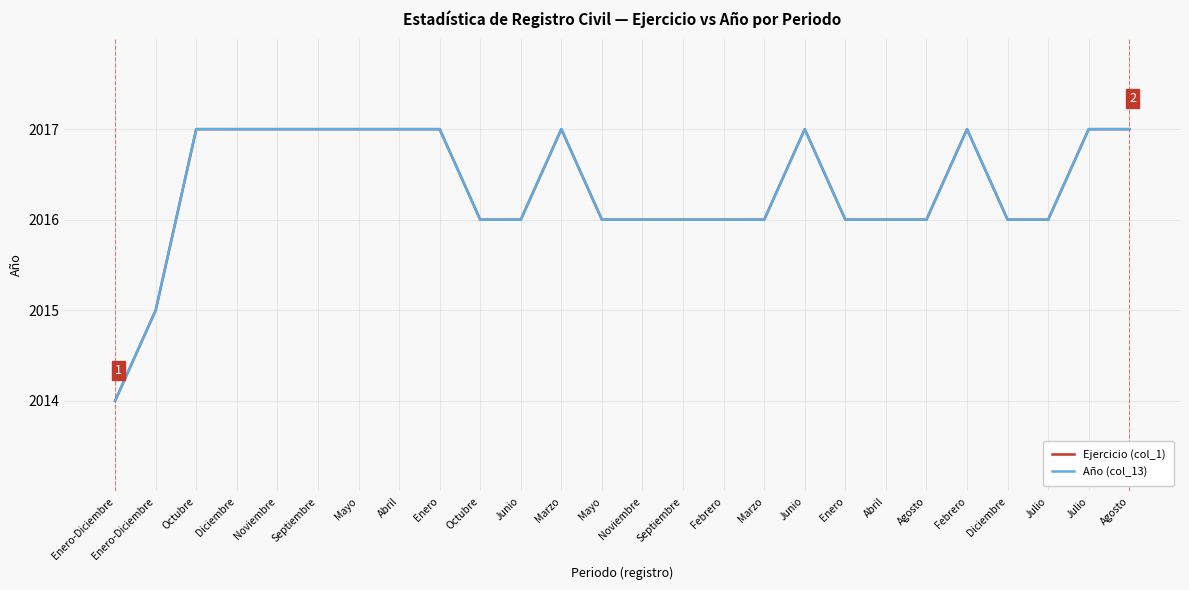

How many Año (col_13) values are between 2016 and 2017?

24